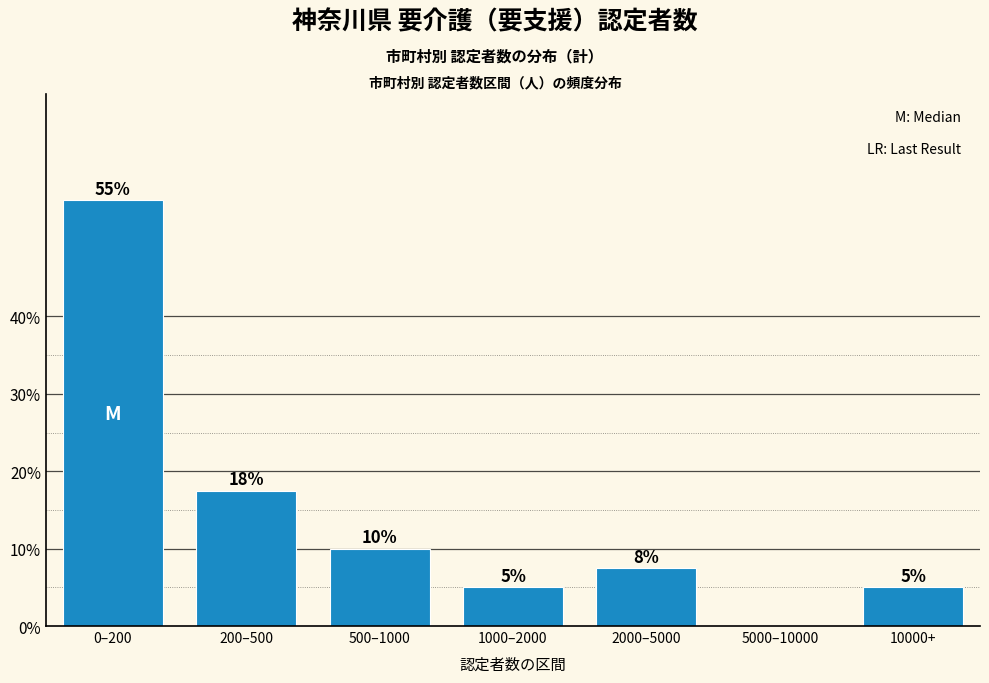

What is the change in value from 0–200 to 5000–10000?

-55.0